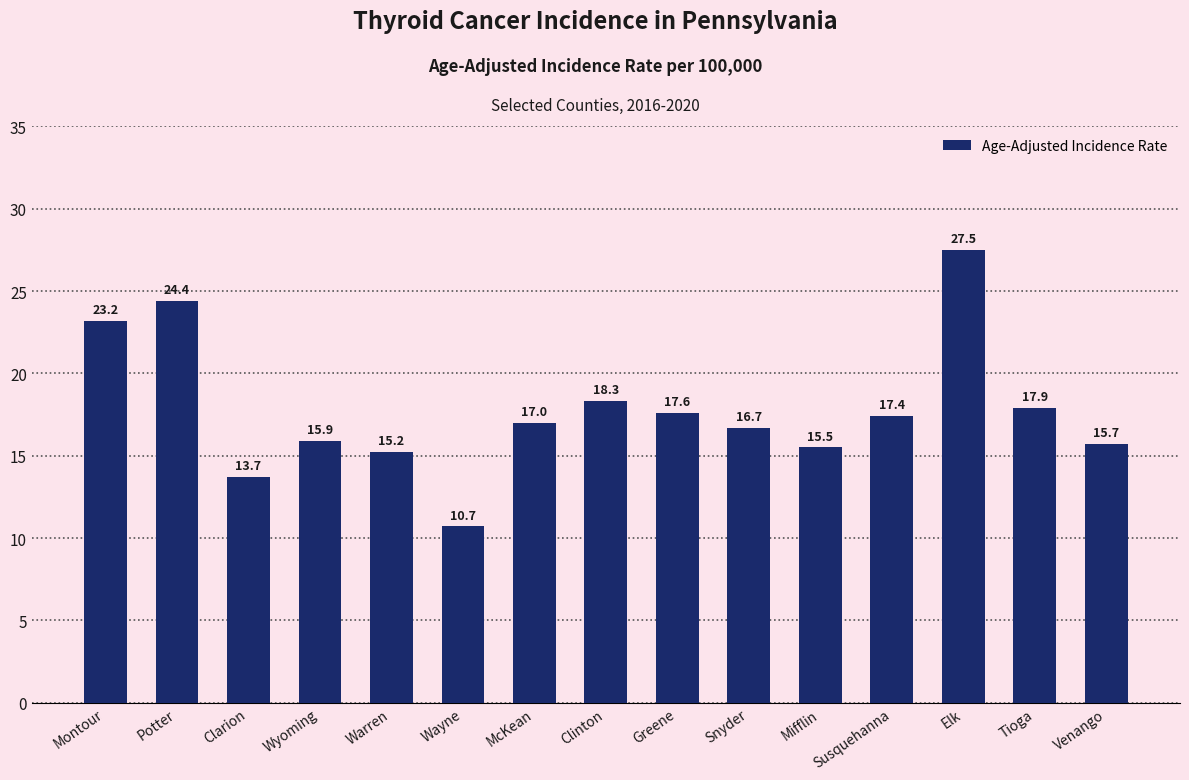

Is it true that the value at Venango is 9.5?

False